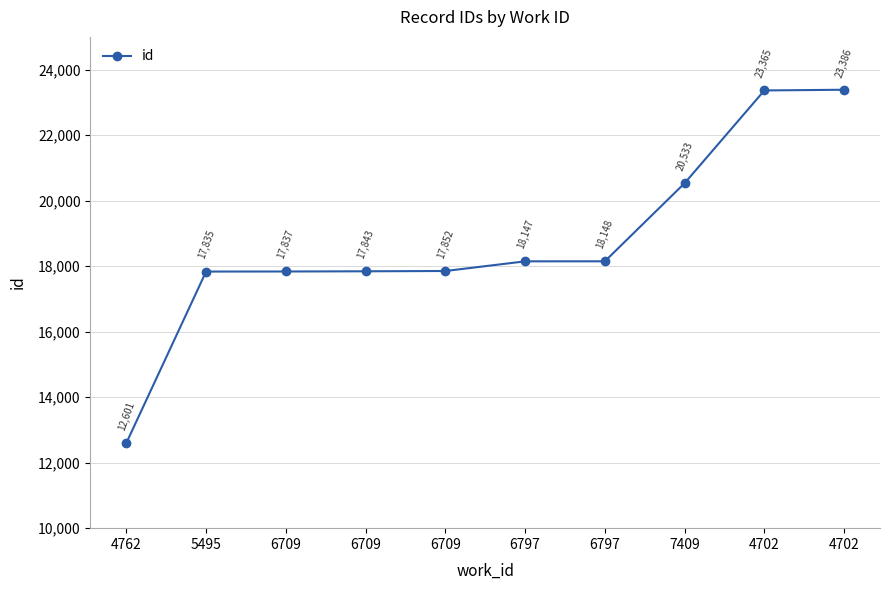

What is the difference between the second highest and second lowest values?

5530